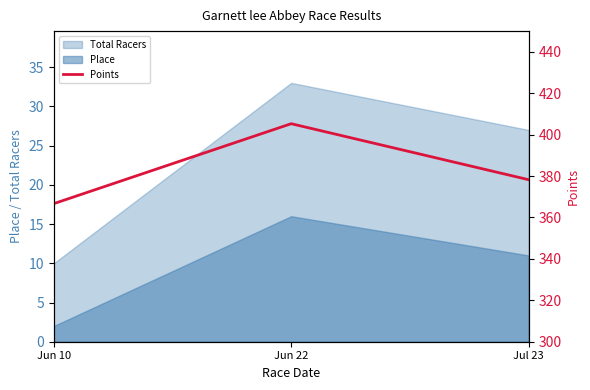

Which category has the lowest value across all series?

Jun 10